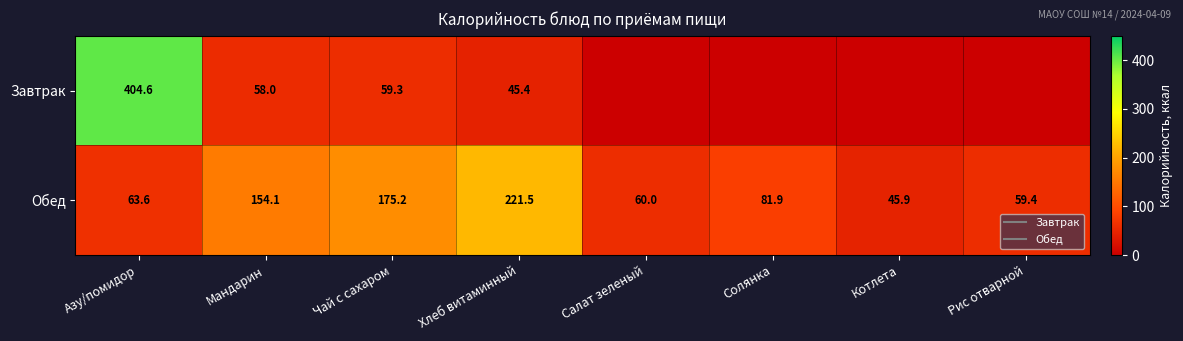

Which series changed the most between Хлеб витаминный and Рис отварной?

Обед